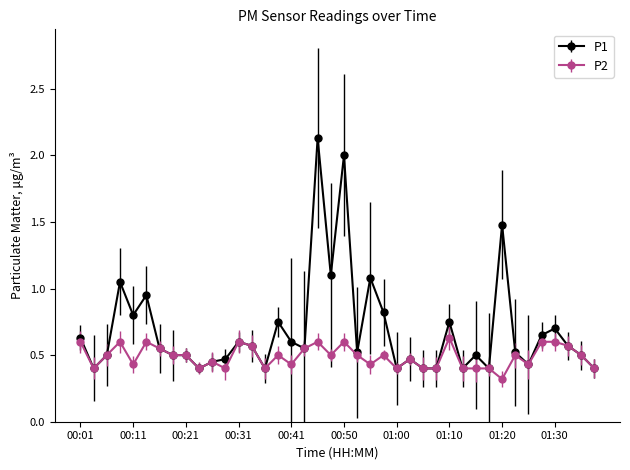

True or false: P1 has more than 1 points higher than both neighbors.

True